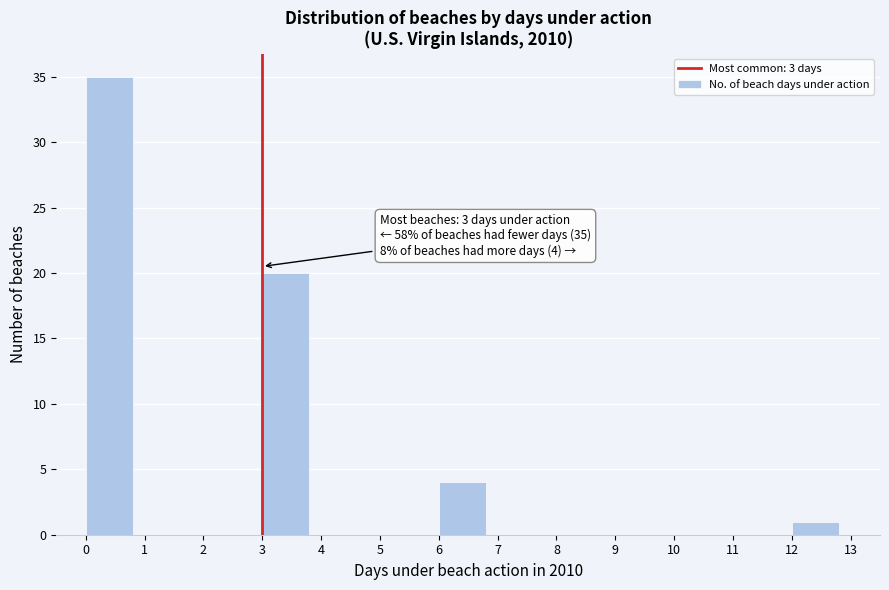

Over which range of the x-axis is the bar tallest?

0 to 1